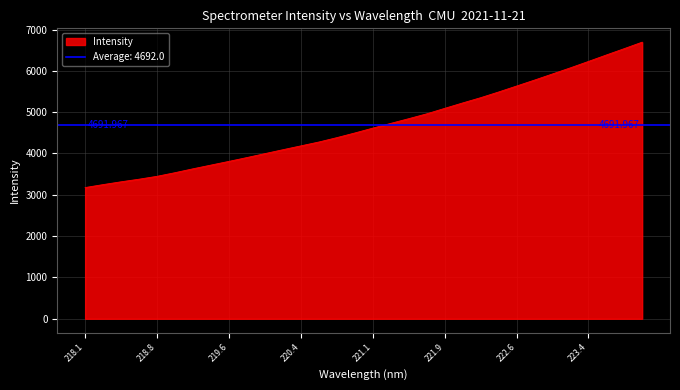

Reading right to left, what are all the values shown in this chart?

6694.7	6537.7	6383.4	6227.1	6072.9	5924.5	5776.3	5632.2	5488.2	5350.3	5223.2	5092.4	4959.7	4842.7	4728.8	4614.4	4496.8	4384.0	4278.1	4184.9	4091.8	3997.0	3902.2	3809.7	3719.9	3629.9	3535.9	3448.0	3378.1	3315.1	3247.3	3175.8